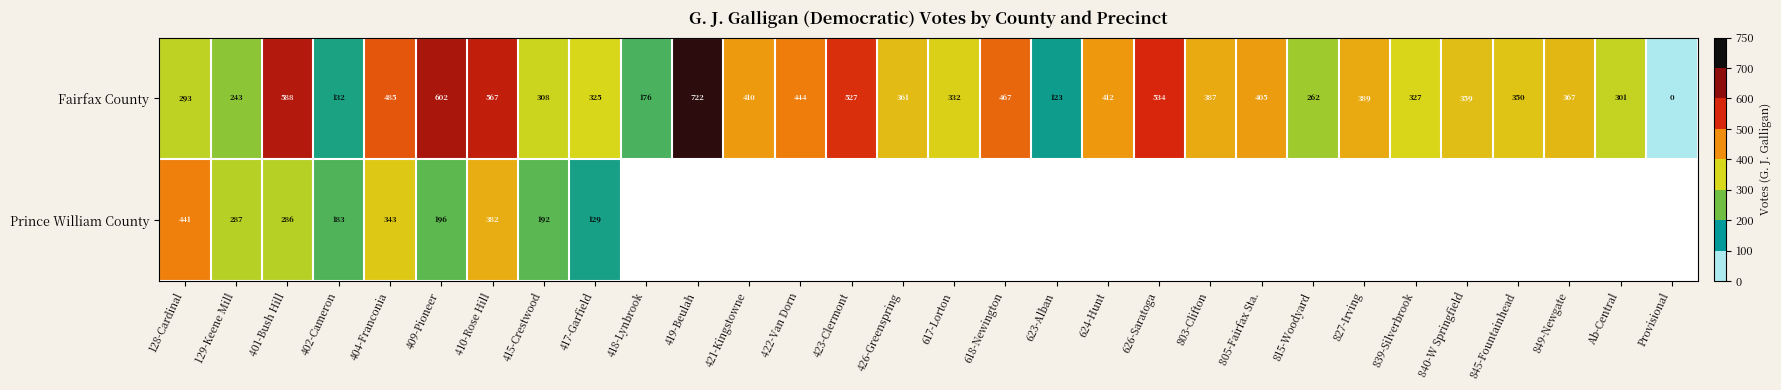

At which category is the sum across all series the highest?

410-Rose Hill